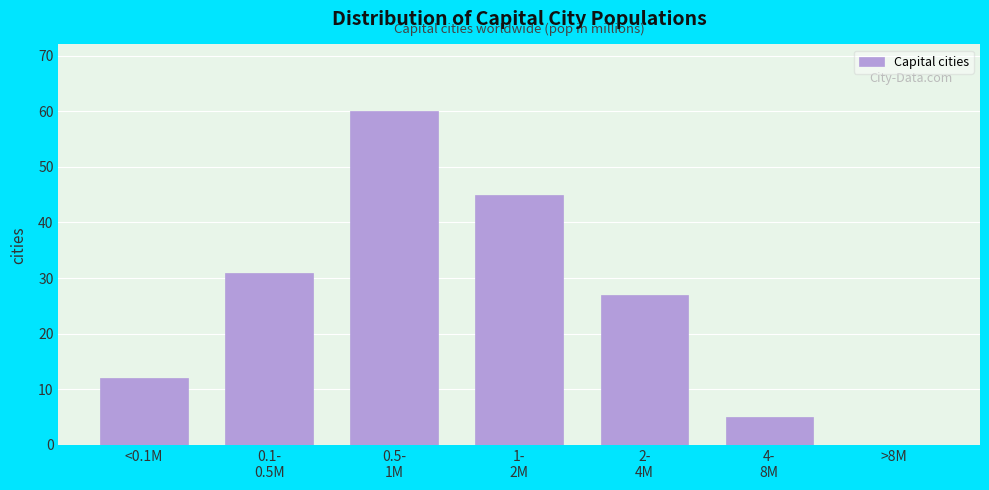

What is the sum of all values?

180